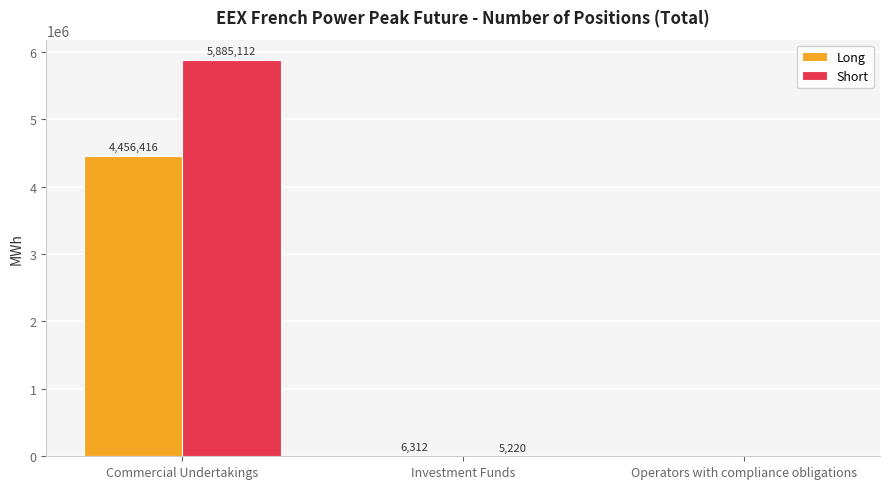

At which category is the sum across all series the highest?

Commercial Undertakings